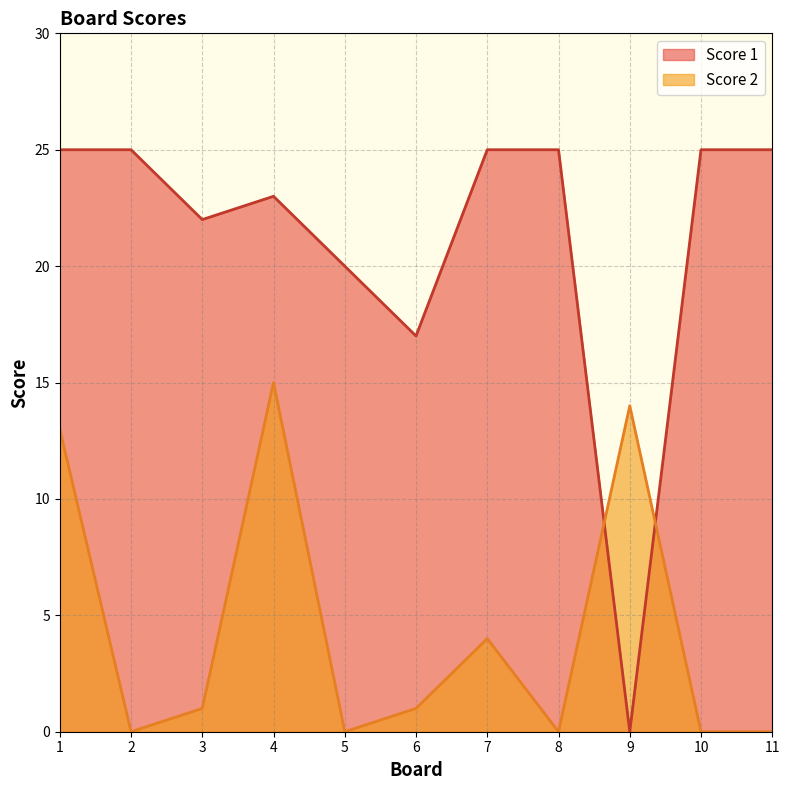

What is the greatest value displayed?

25